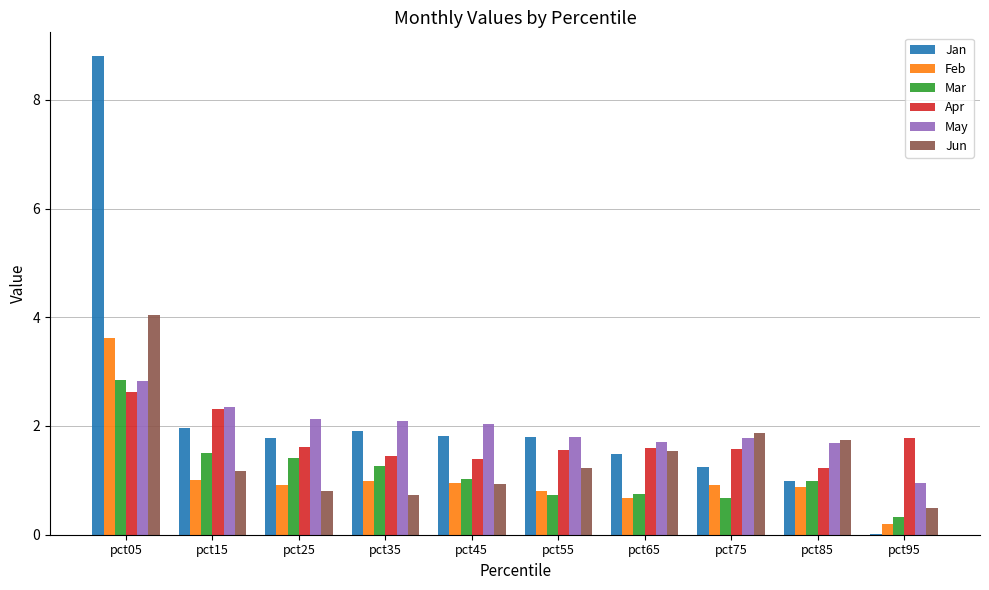

Is it true that May equals 1.7 at pct65?

True